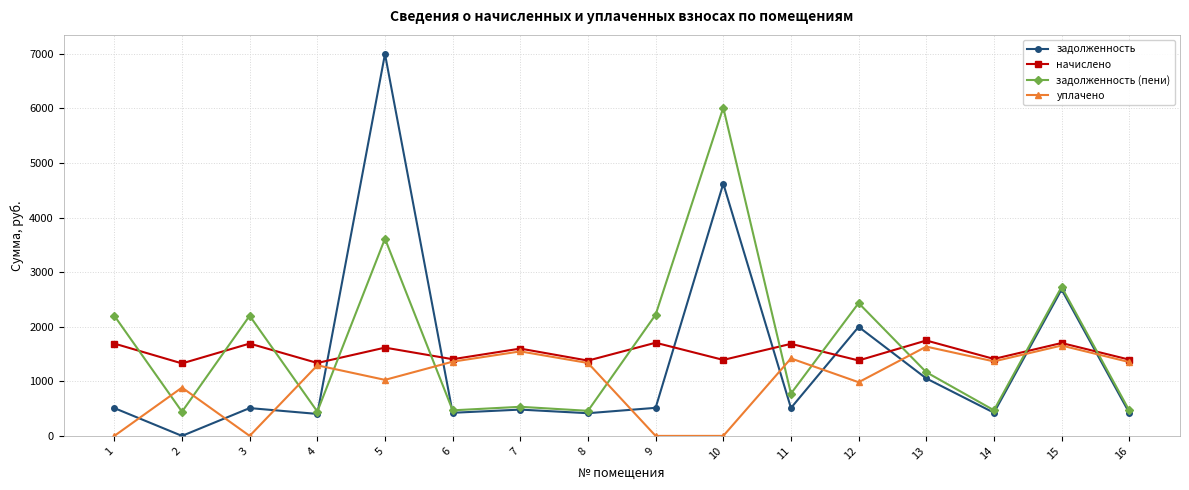

Where do уплачено and задолженность first cross each other?

1 and 2